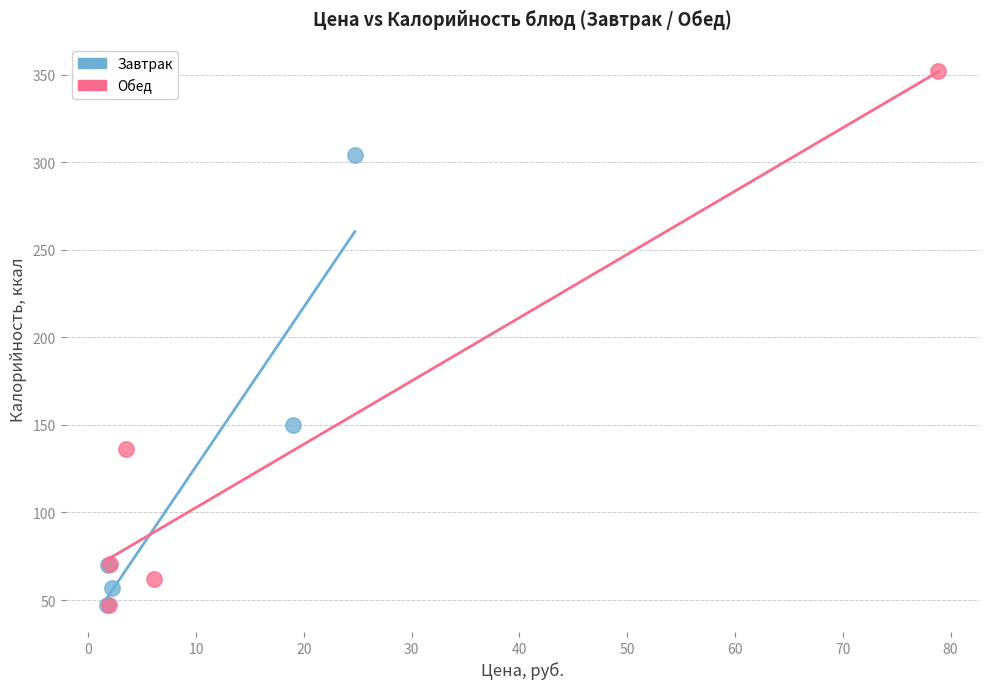

Which series has the widest spread of Y values?

Обед